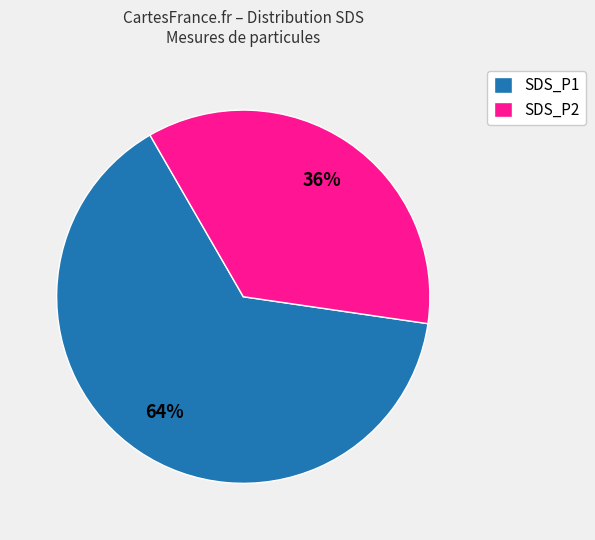

What is the ratio of the value at SDS_P1 to the value at SDS_P2?

1.8